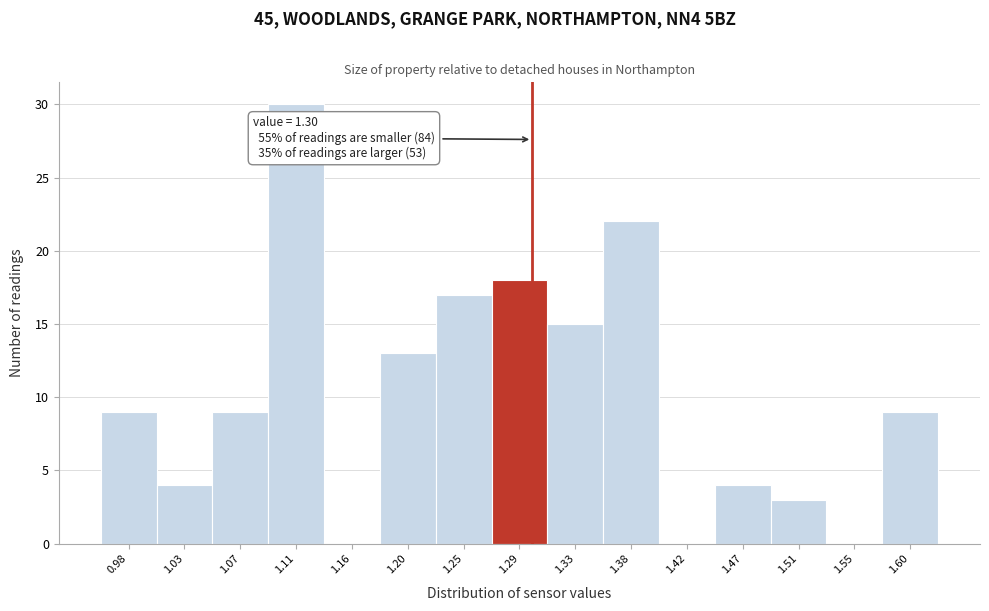

Over which range of the x-axis is the bar tallest?

1.092 to 1.136